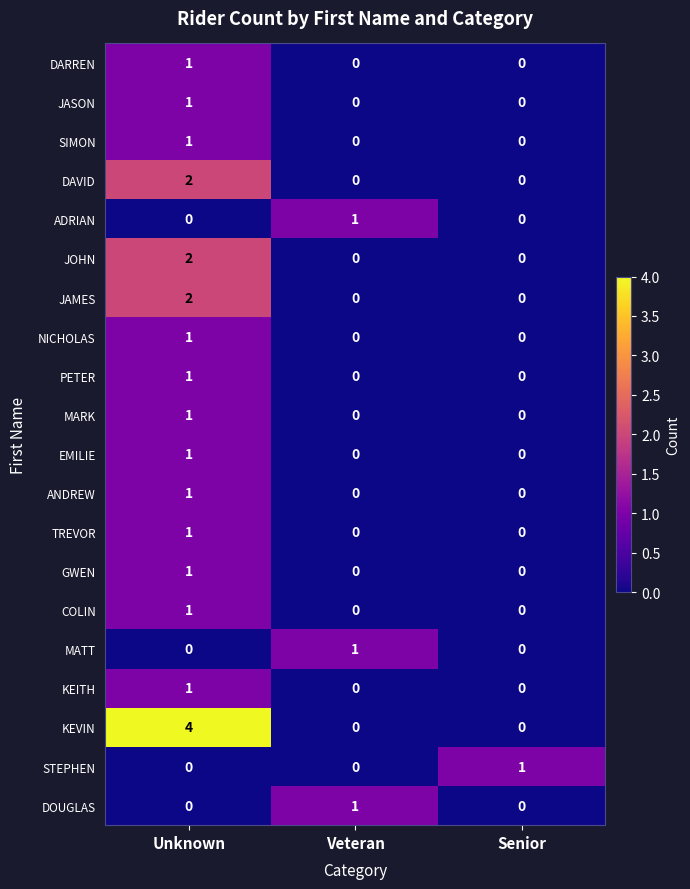

What is the maximum value shown in the chart?

4